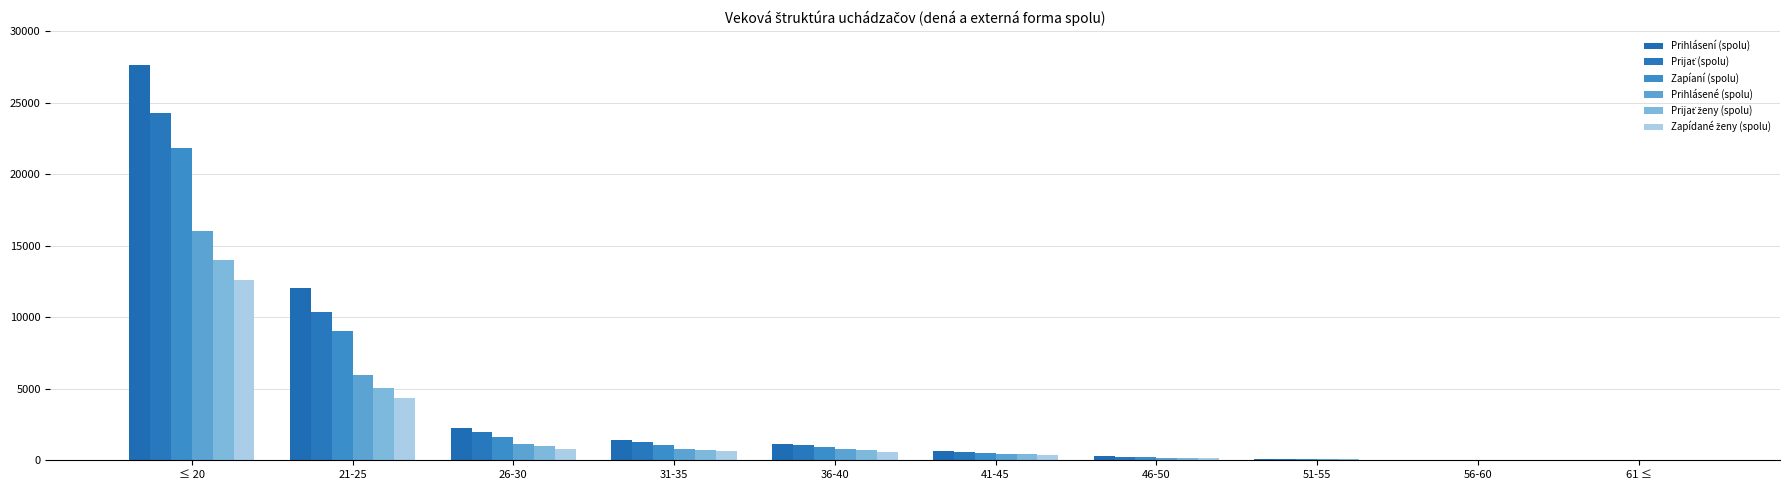

Where is Zapídané ženy (spolu) nearest to the value 6290?

21-25